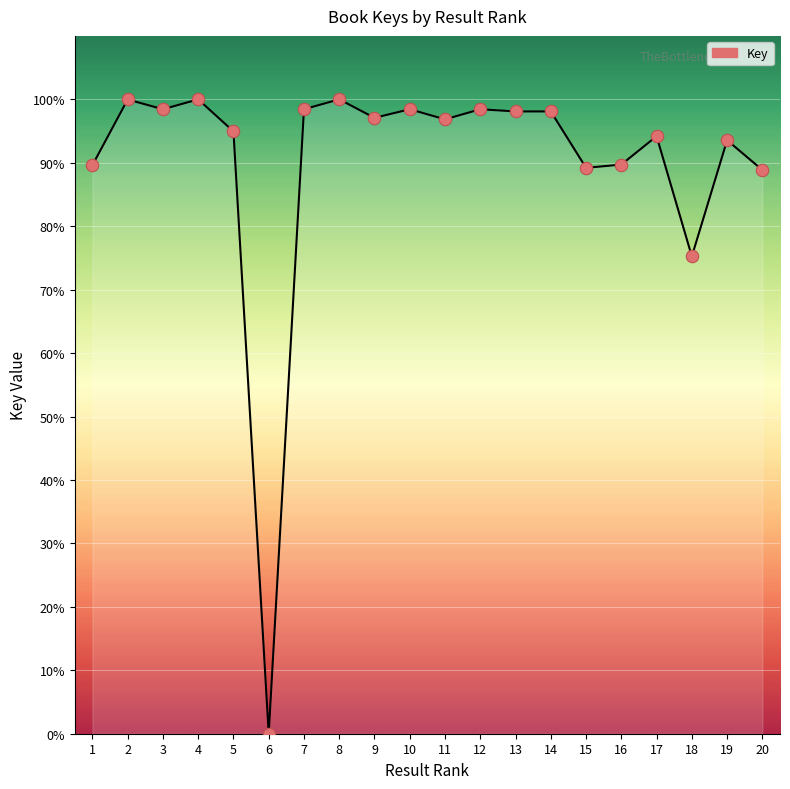

Approximately how many times larger is the value at 19 compared to 9?

1.0